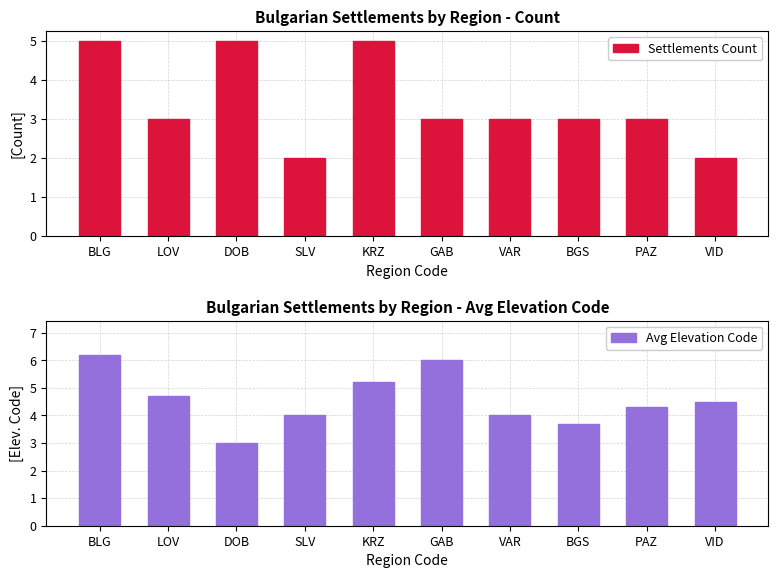

What is the difference between the Settlements Count values at DOB and PAZ?

2